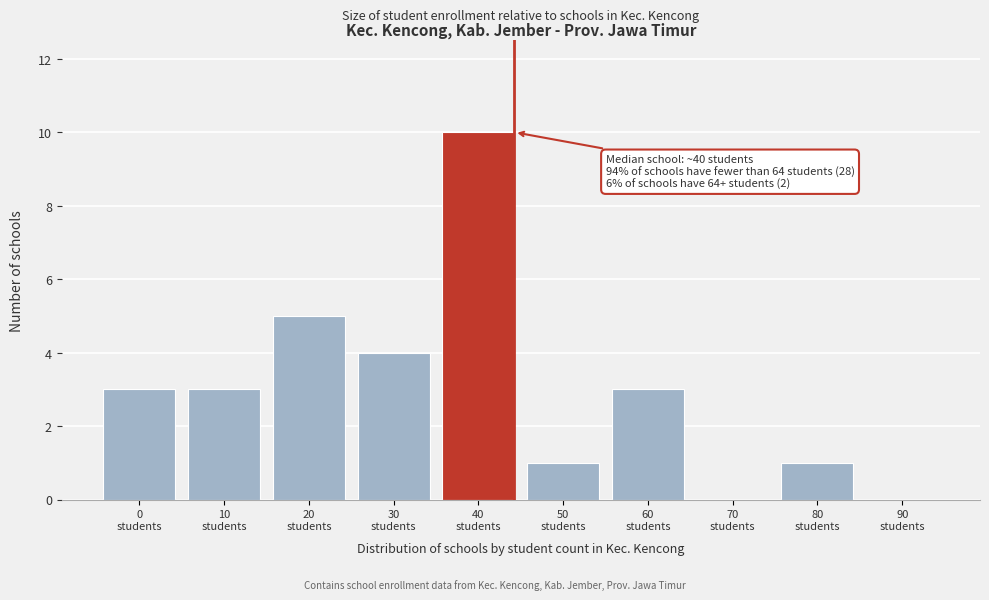

What is the greatest value displayed?

10